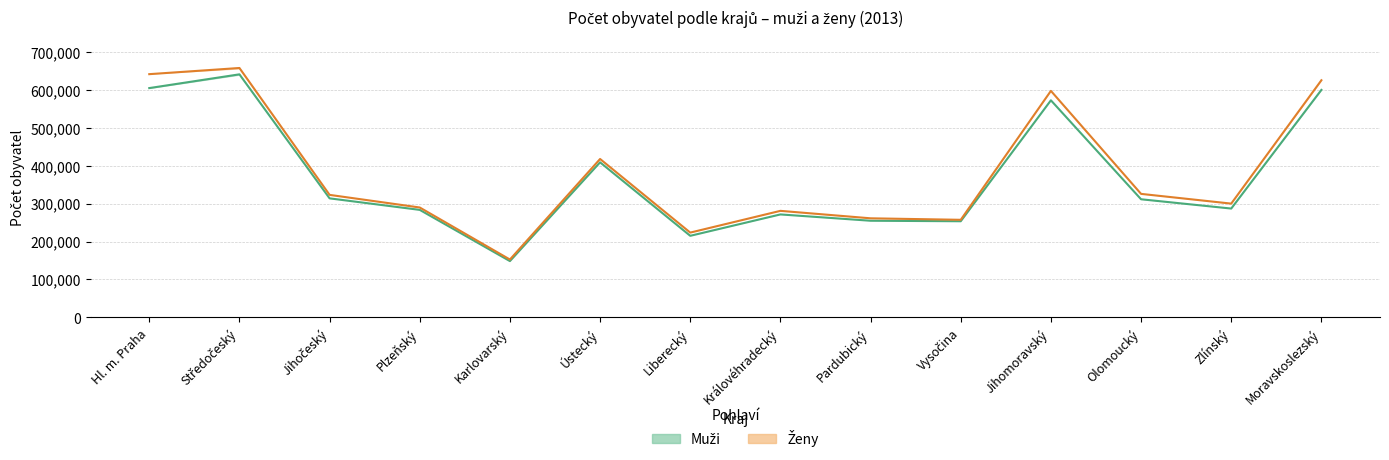

True or false: Ženy (střed) and Muži (střed) cross at least once.

False